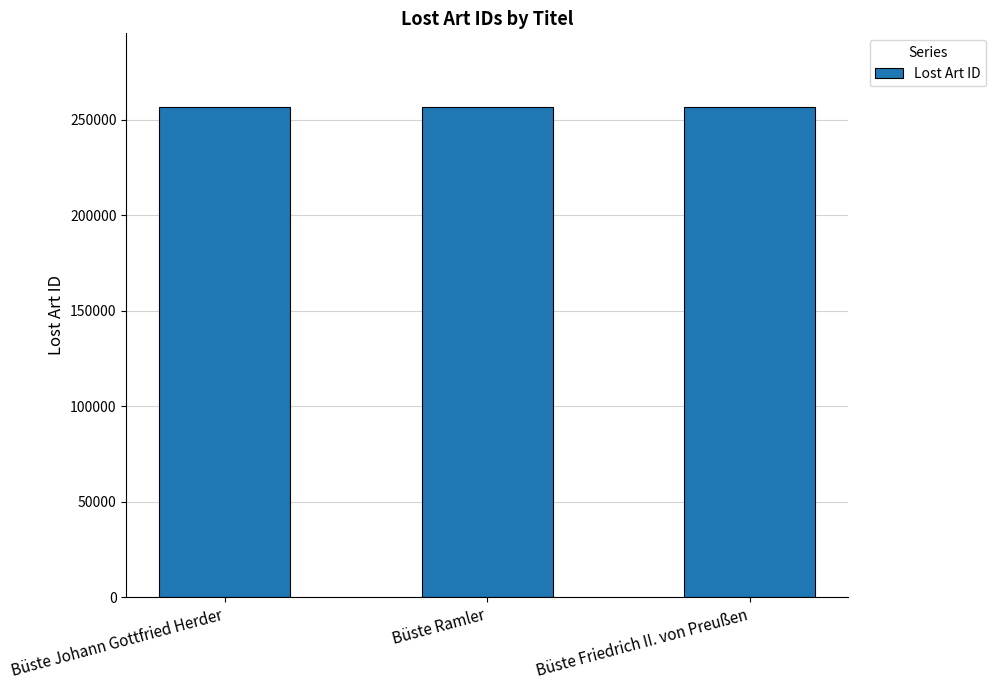

What position from the right is Büste Johann Gottfried Herder?

3